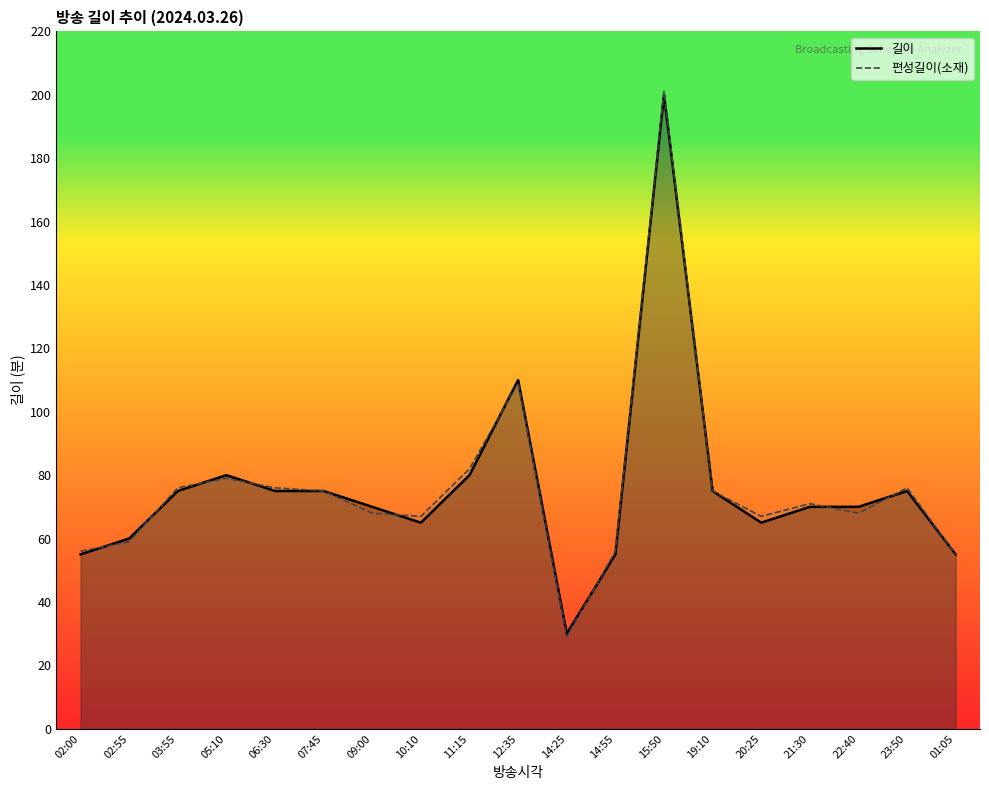

Count the number of categories in the chart.

19